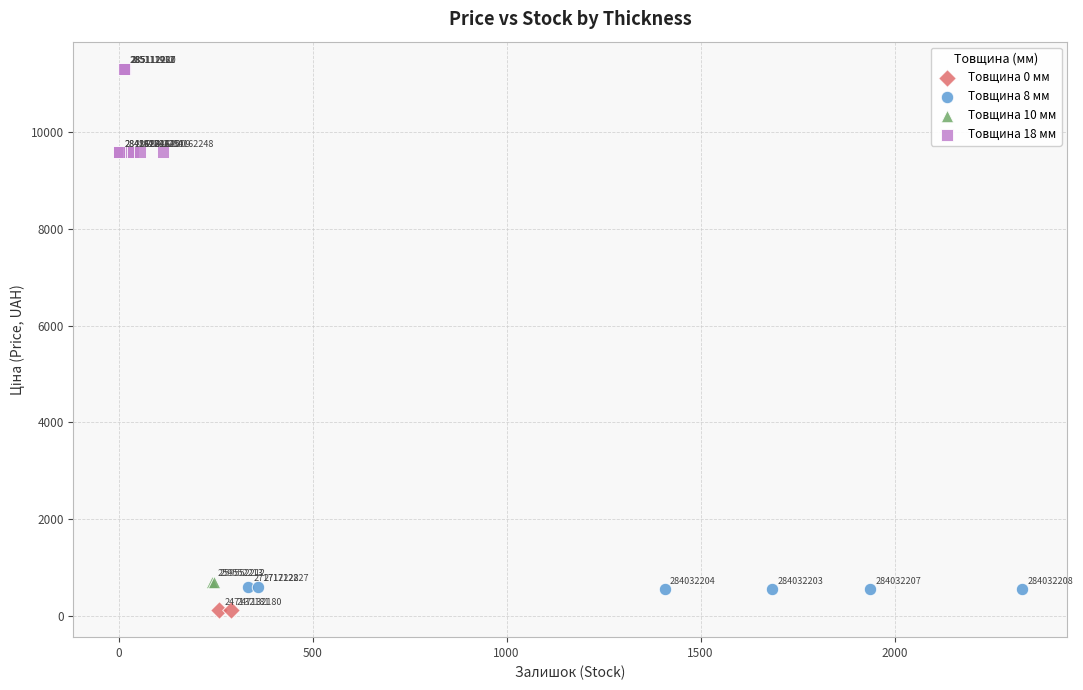

Which series contains the highest Y value?

Товщина 18 мм